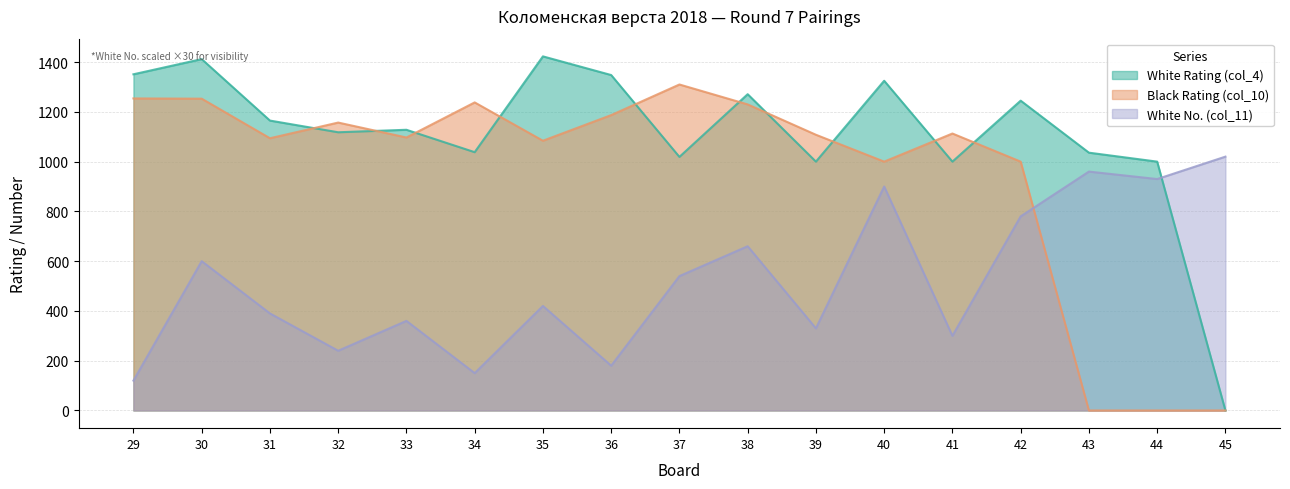

What is the spread (max minus min) of values at 42?

465